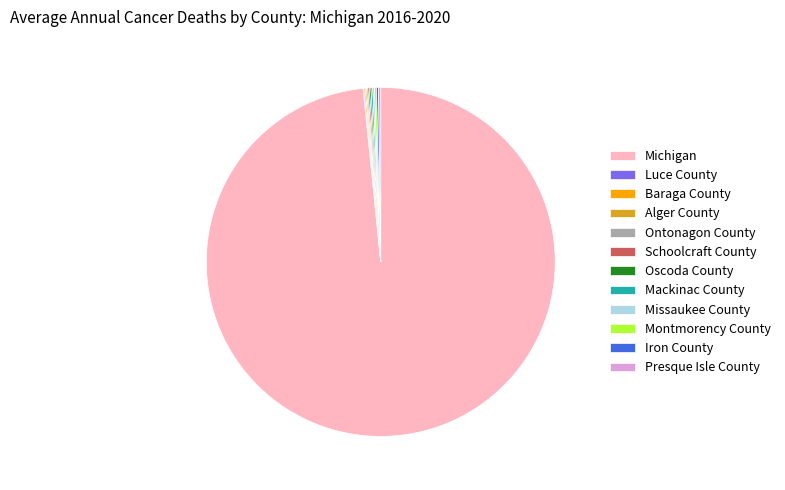

Which category has the biggest portion of the pie?

Michigan